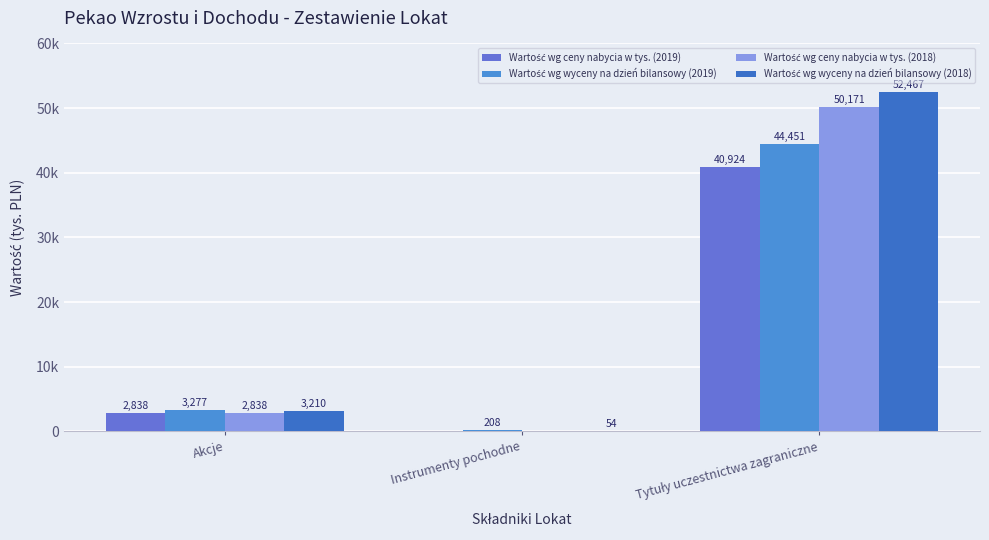

How many data points in Wartość wg ceny nabycia w tys. (2018) are above 2838?

1